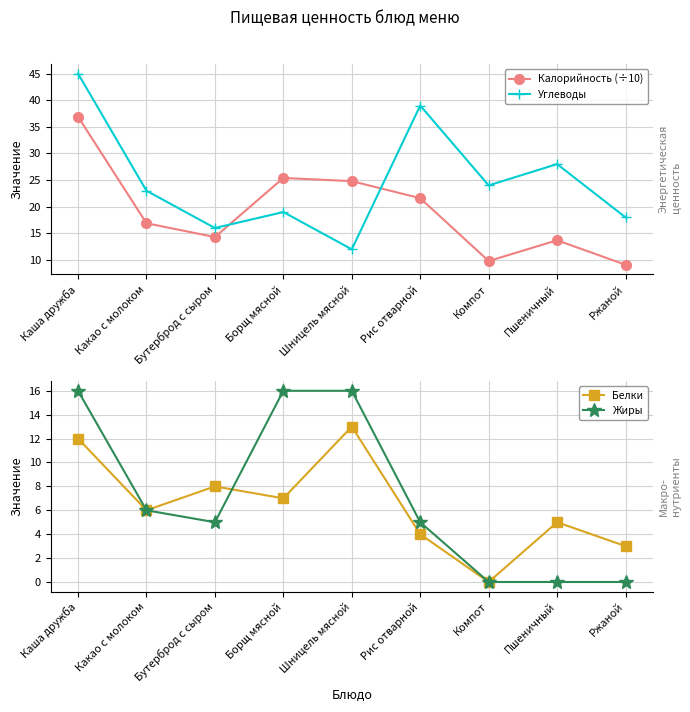

What is the difference between the Калорийность (÷10) values at Бутерброд с сыром and Ржаной?

5.2